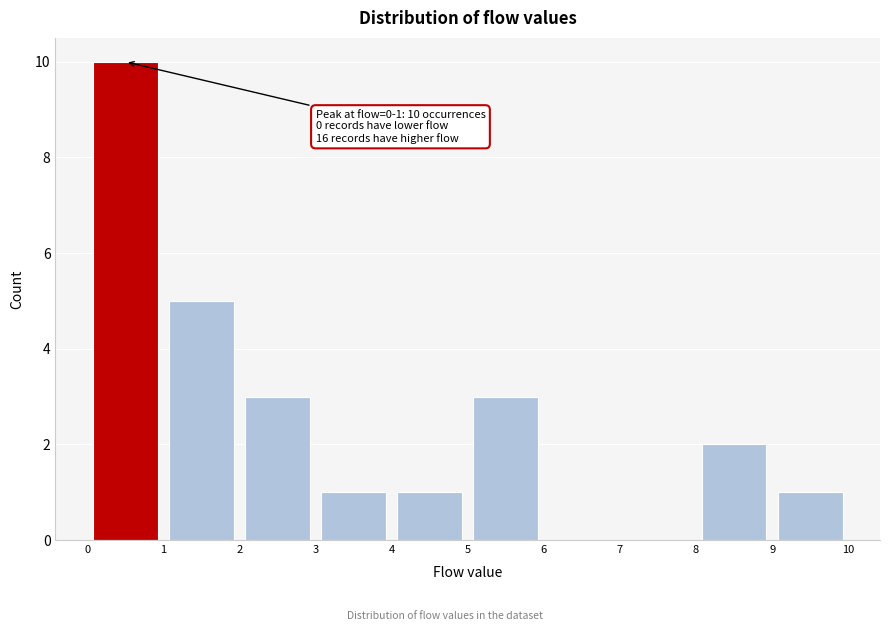

Over which range of the x-axis is the bar tallest?

0 to 1